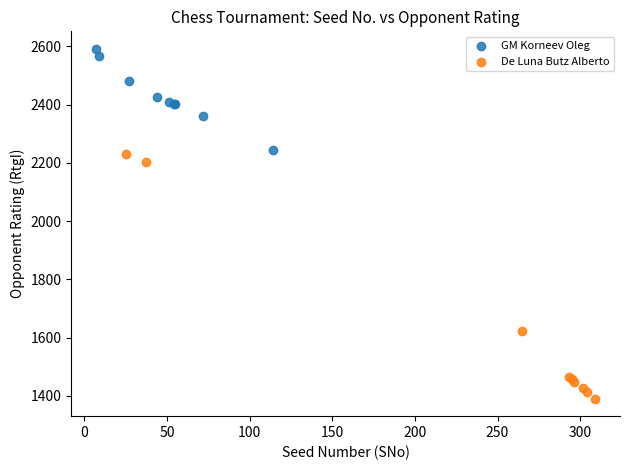

What are all the series names shown in the legend?

GM Korneev Oleg, De Luna Butz Alberto